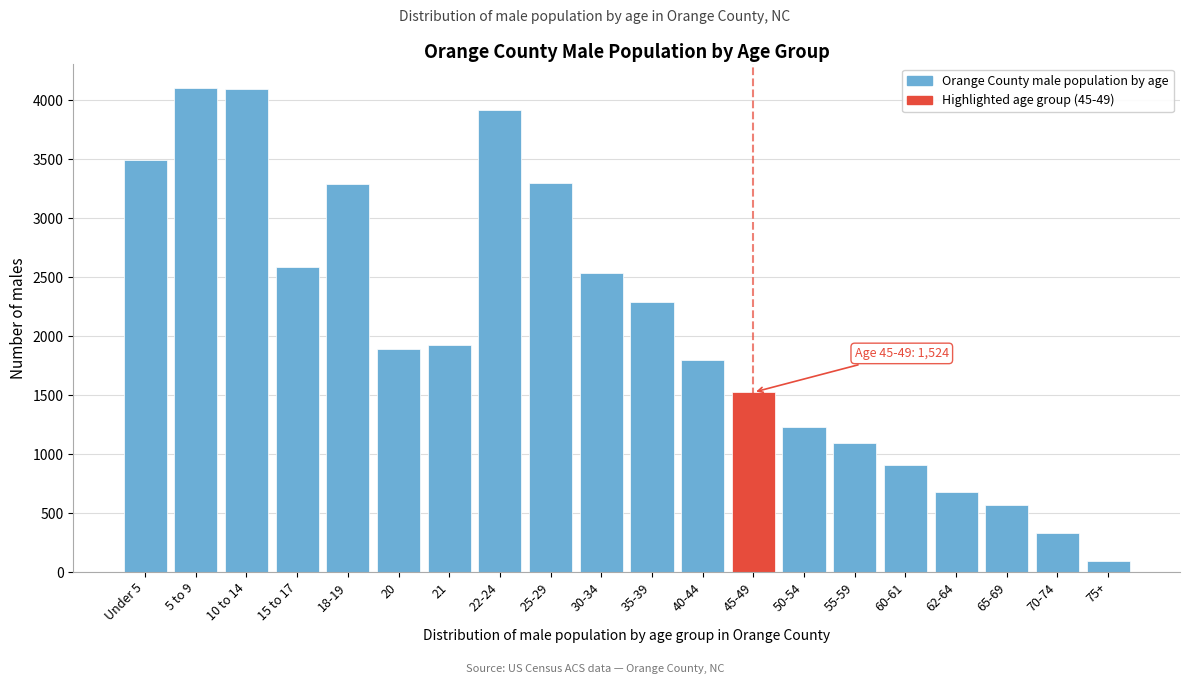

What is the difference between the maximum and minimum values?

4010